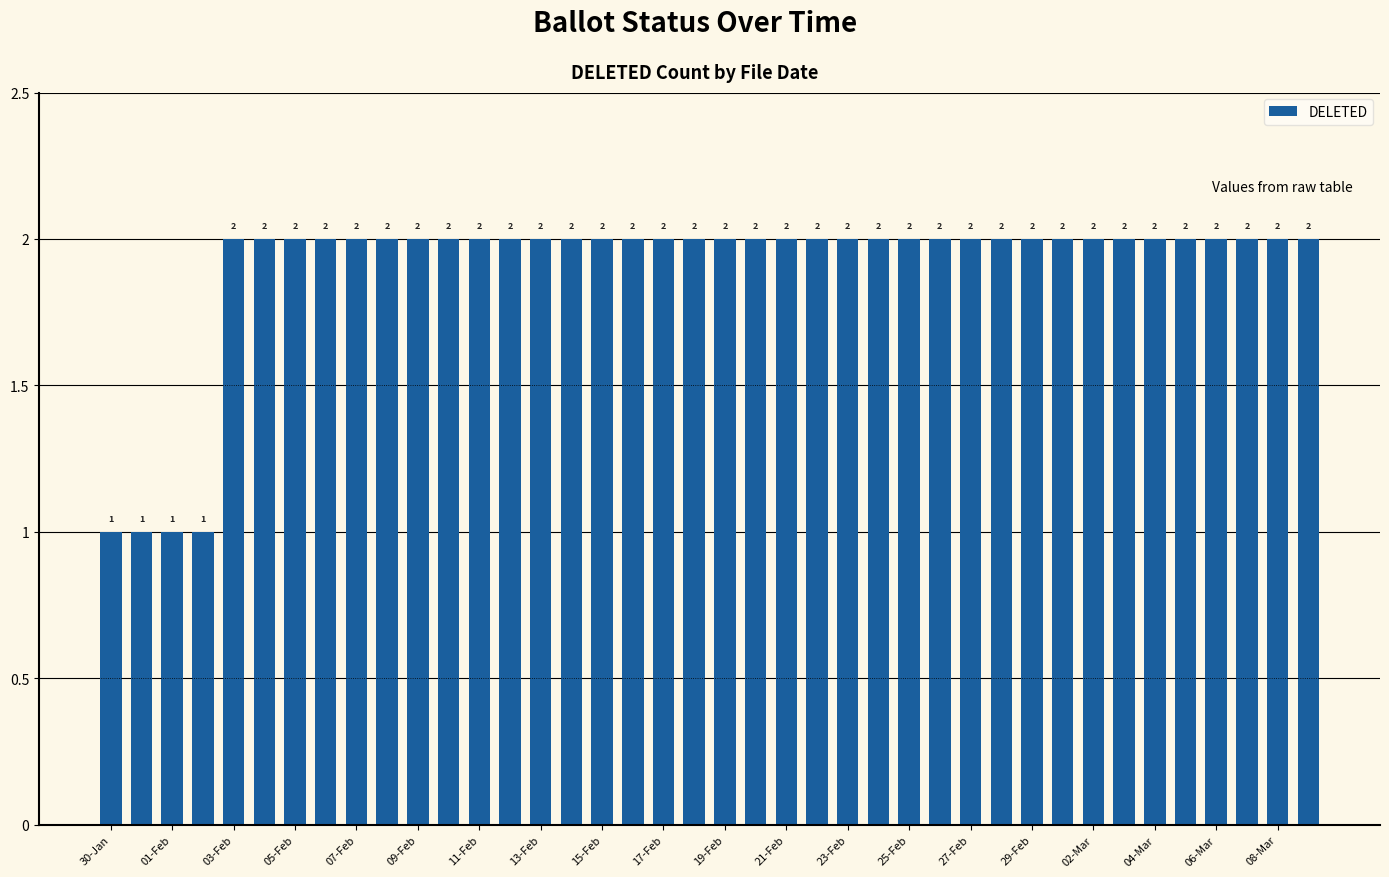

Count the values in the range 2 to 3.

36